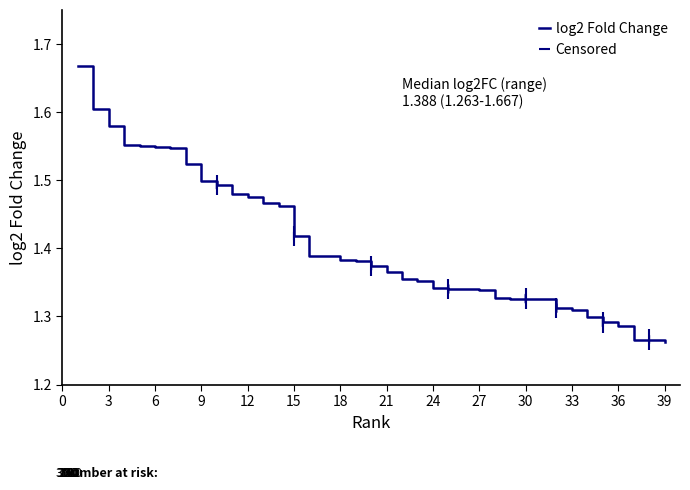

The log2 Fold Change series shows 0.9 at 3. True or false?

False